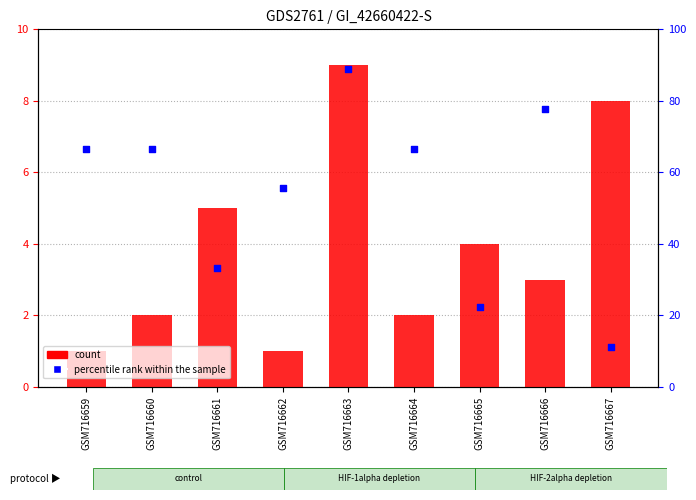

Which series has the largest Y range (max minus min)?

percentile rank within the sample